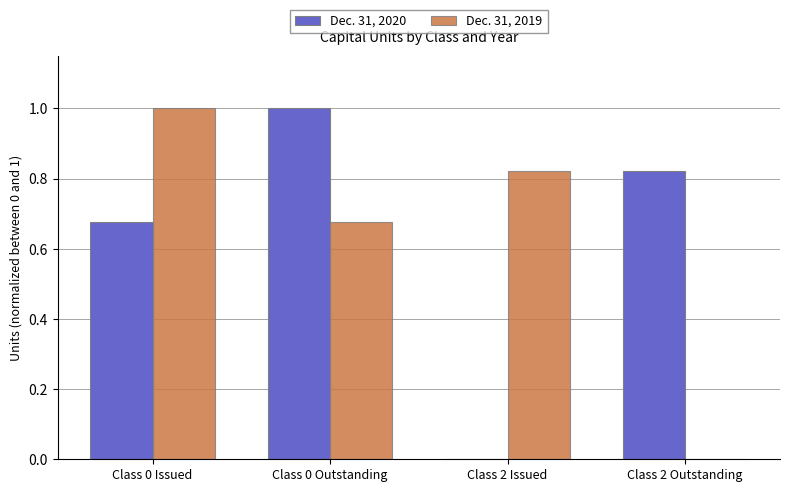

Is the value of Dec. 31, 2020 at Class 0 Issued greater than the value of Dec. 31, 2019 at Class 2 Issued?

No